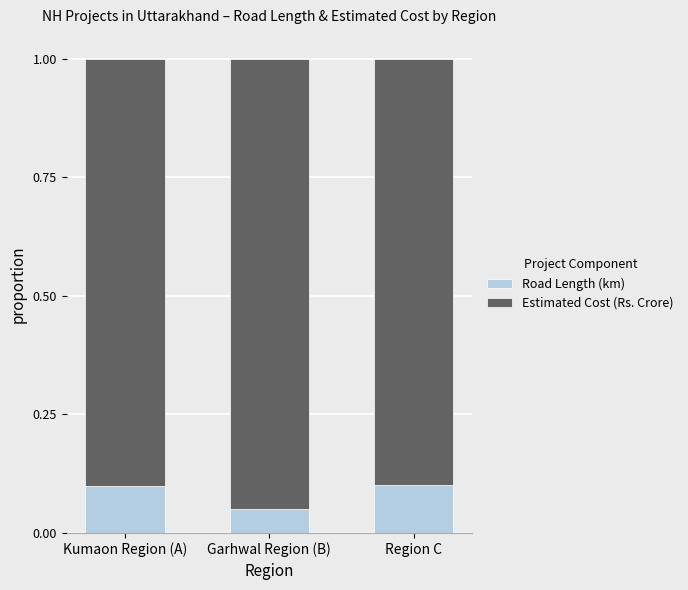

The Road Length (km) series shows 0.0 at Kumaon Region (A). True or false?

False